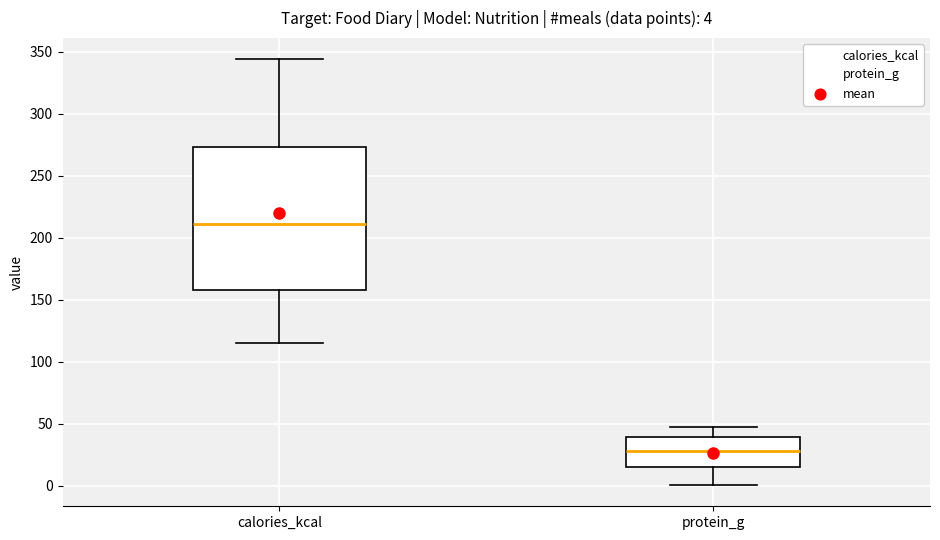

Which box has the highest median line?

calories_kcal